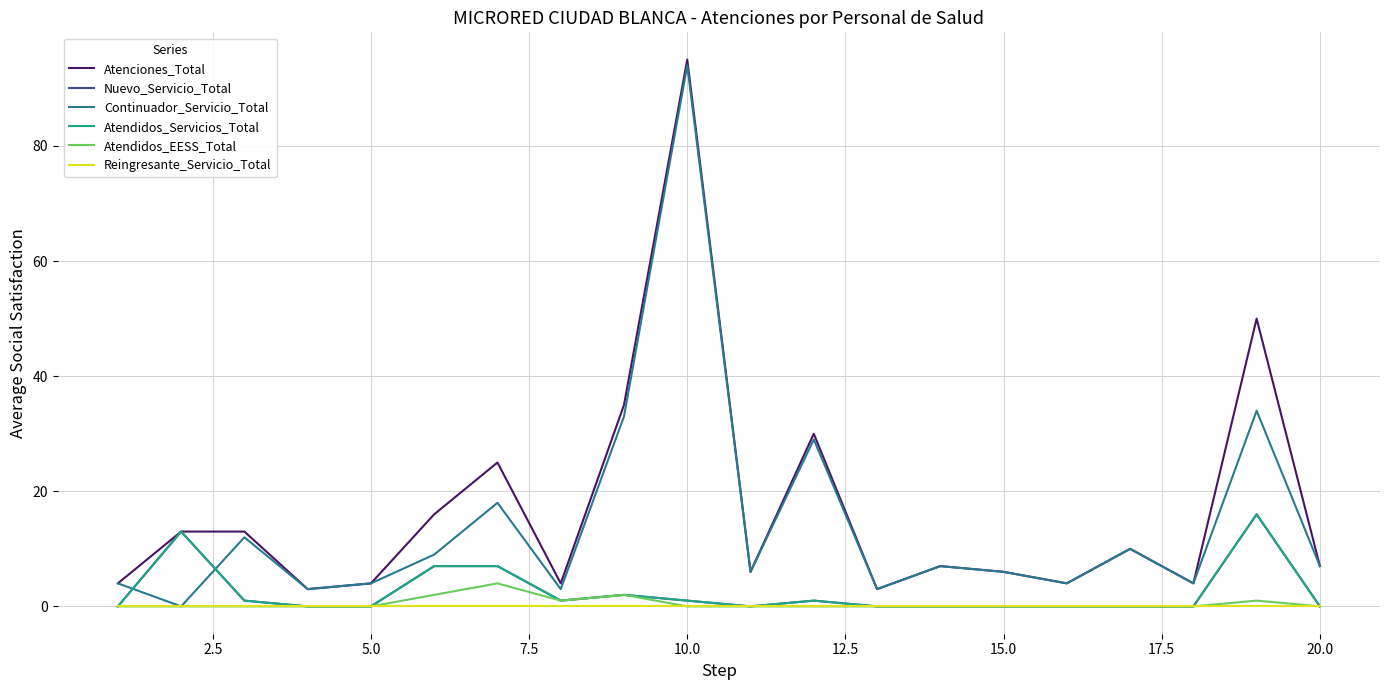

What is the difference between the maximum and minimum values in the Atenciones_Total series?

92